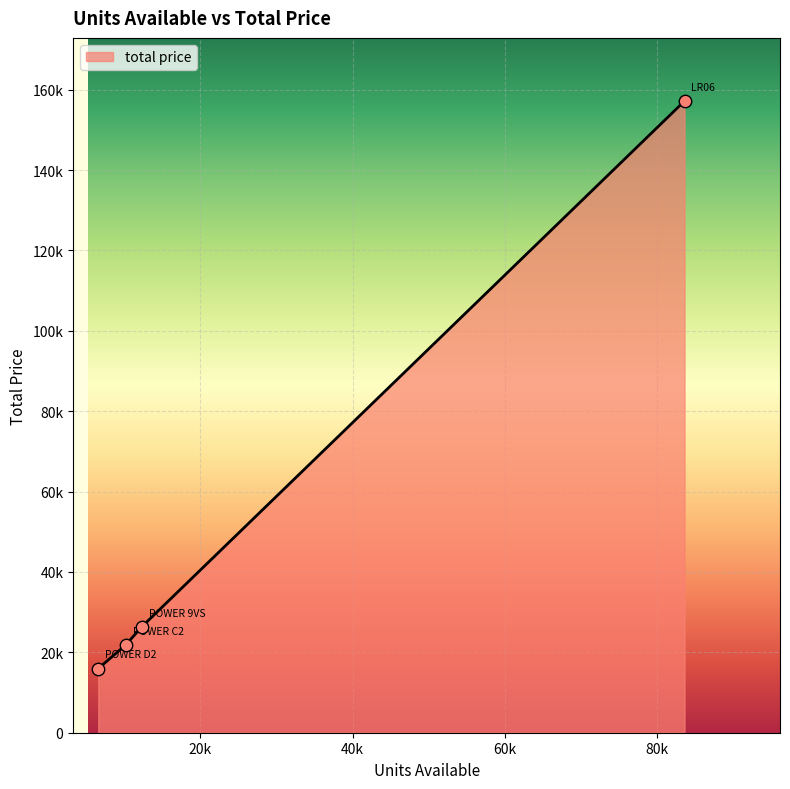

Is this an area chart (filled region under the line)?

Yes